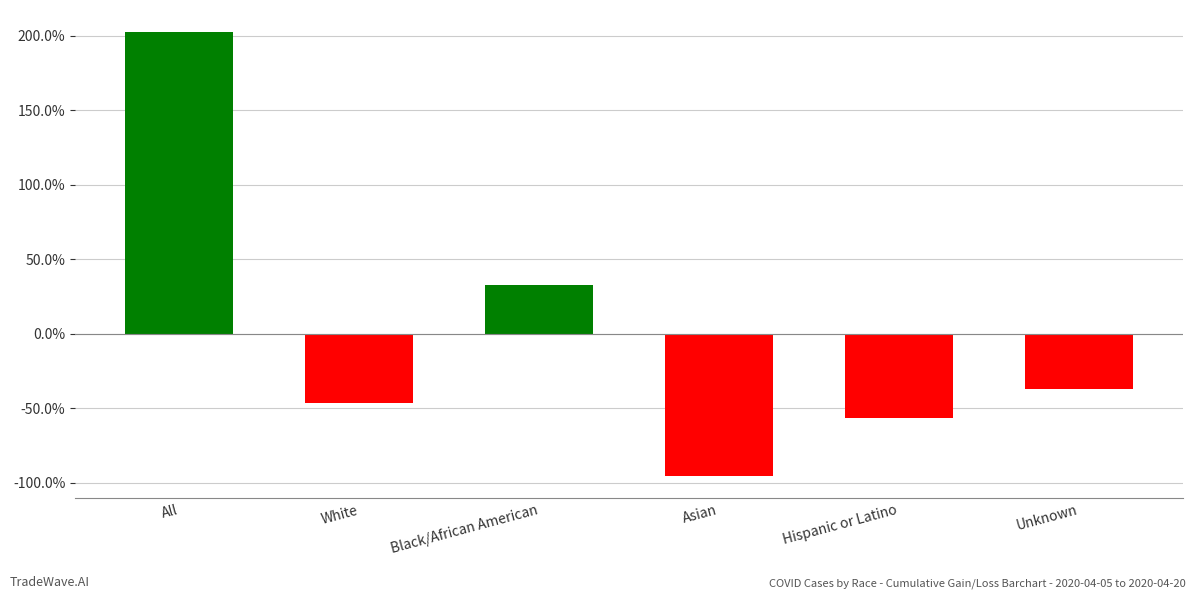

List the labels in order of value, largest first.

All, Black/African American, Unknown, White, Hispanic or Latino, Asian